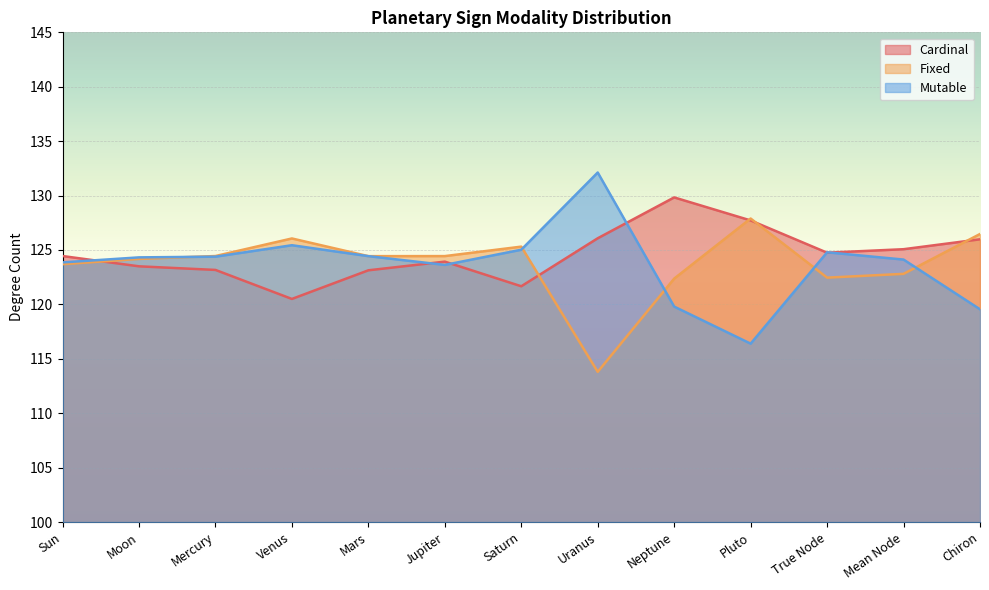

How many values in the Mutable series exceed 124?

8